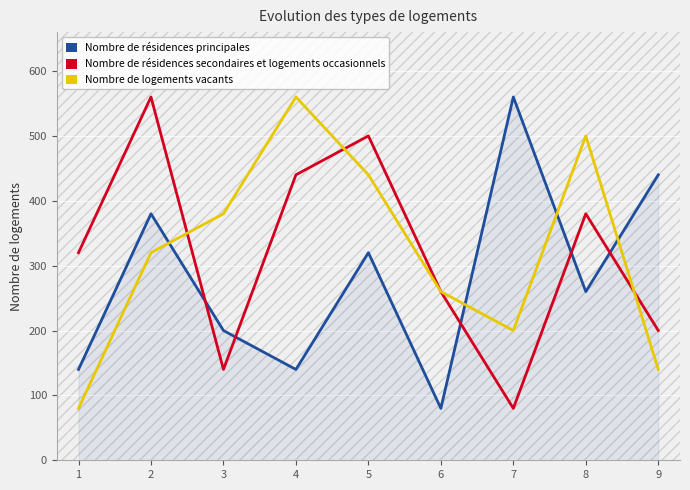

The value of Nombre de logements vacants at 9 is 140. True or false?

True